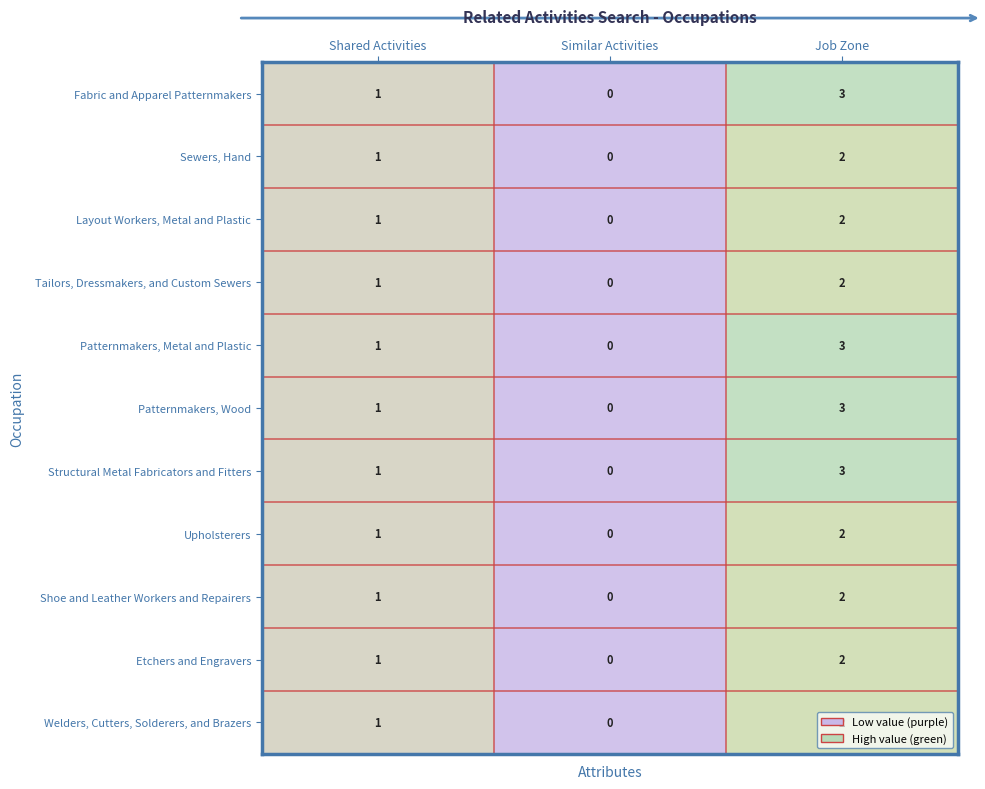

The Welders, Cutters, Solderers, and Brazers series shows 1 at Shared Activities. True or false?

True